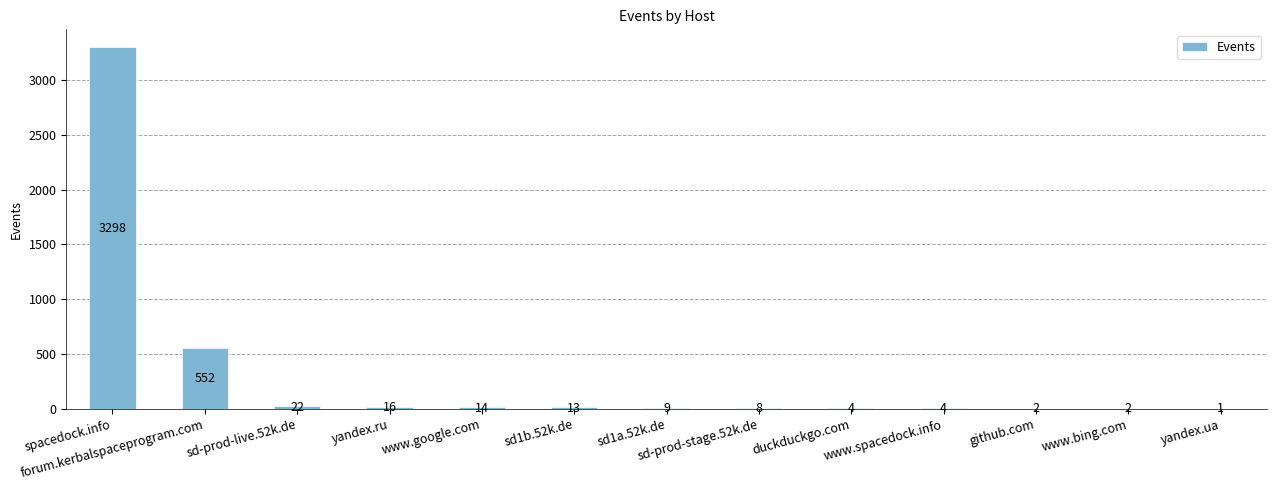

Where does the data first go above 9?

spacedock.info